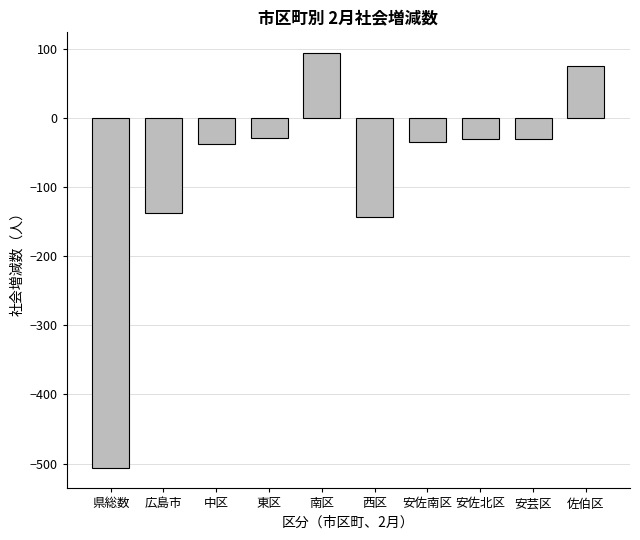

At which category does the chart reach its peak across all series?

南区